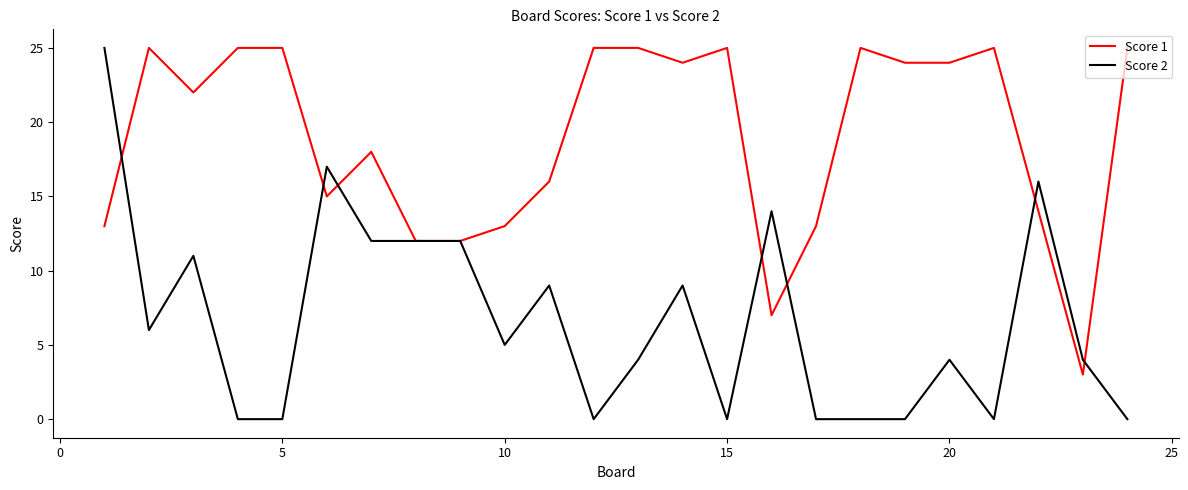

Does the chart display data point markers on the line(s)?

No